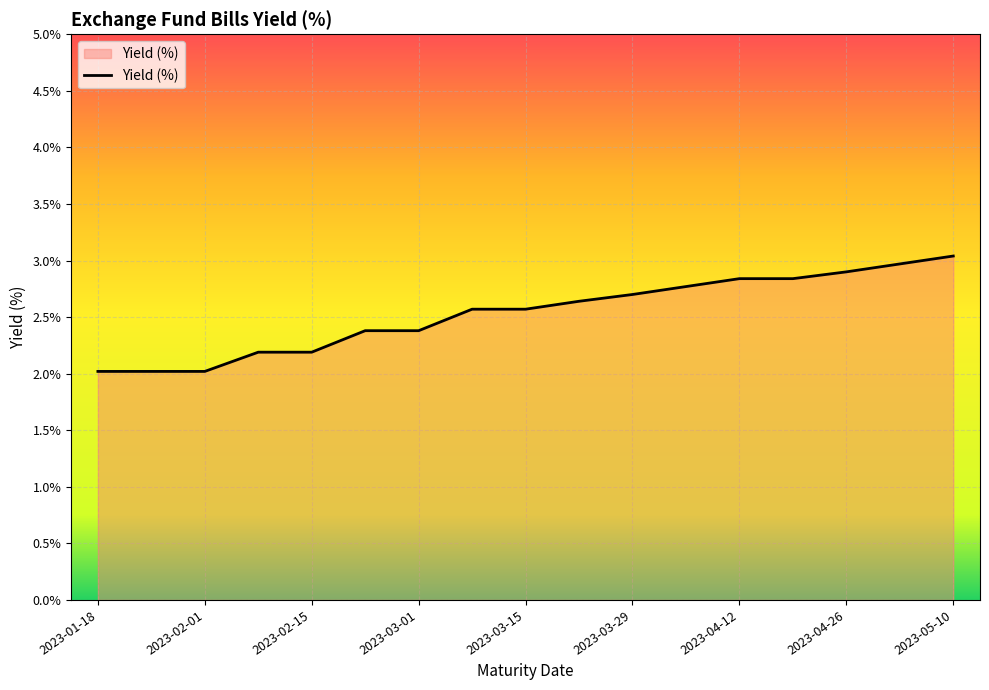

Reading right to left, extract all data points from this chart.

3.0	3.0	2.9	2.8	2.8	2.8	2.7	2.6	2.6	2.6	2.4	2.4	2.2	2.2	2.0	2.0	2.0